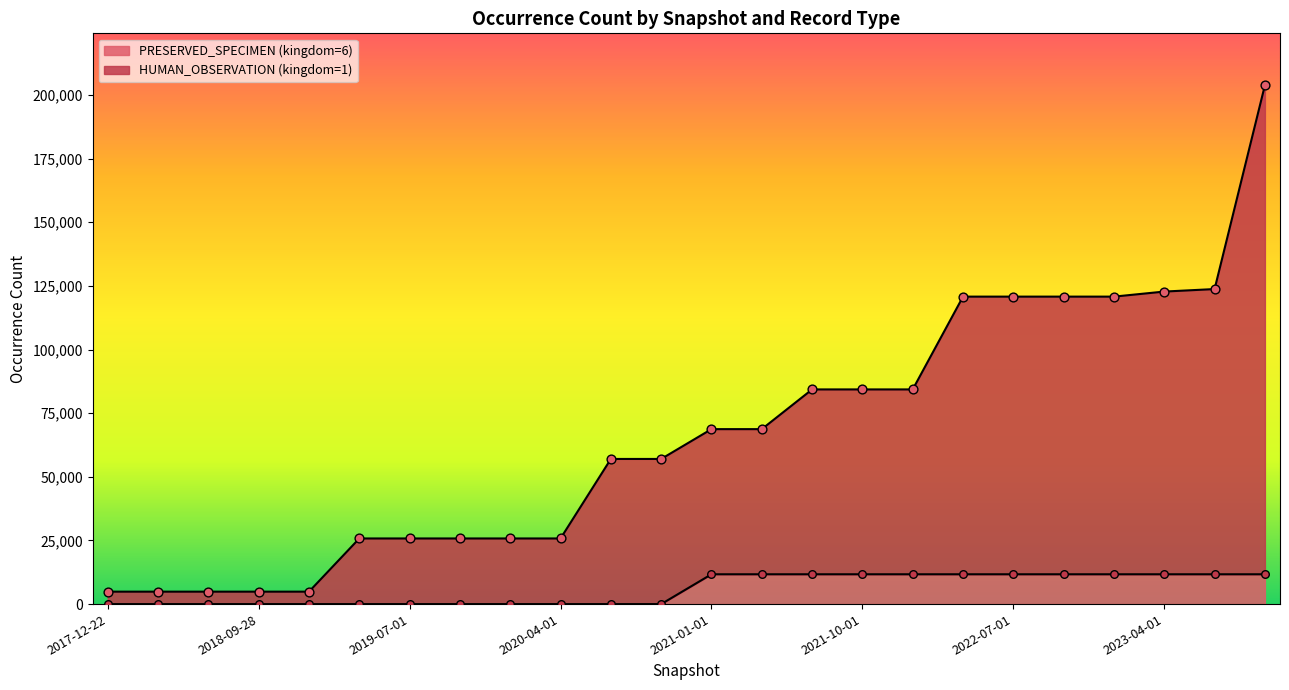

At how many categories does at least one series exceed 193690?

1